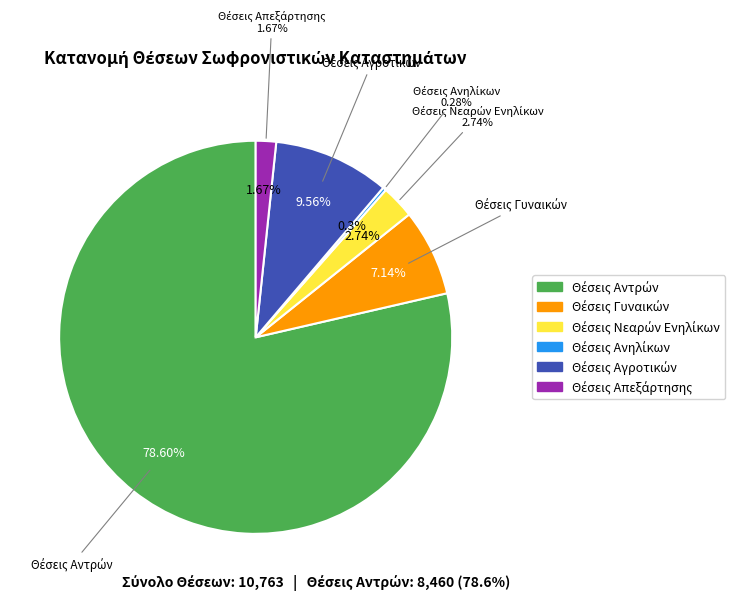

What is the change in value from Θέσεις Γυναικών to Θέσεις Αγροτικών?

+260